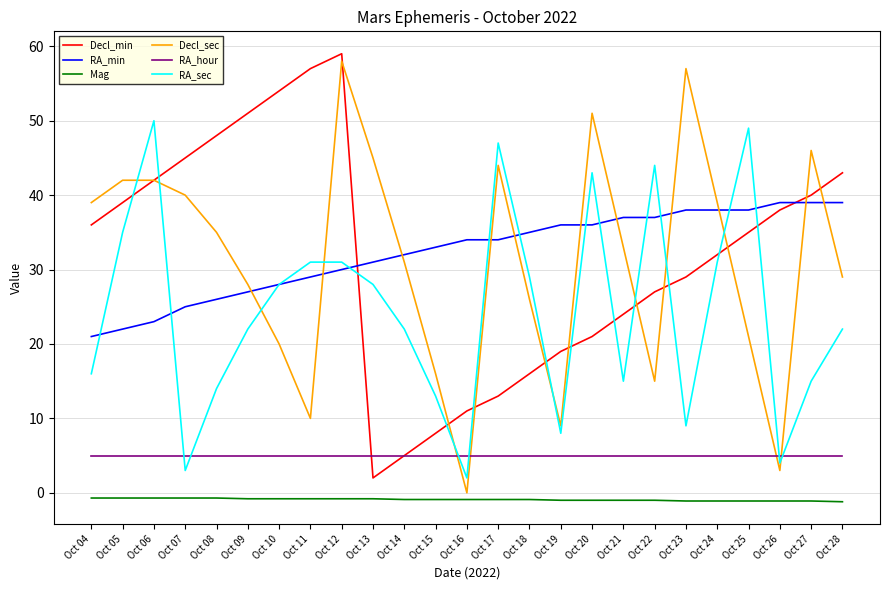

True or false: RA_min and Decl_min cross at least once.

True